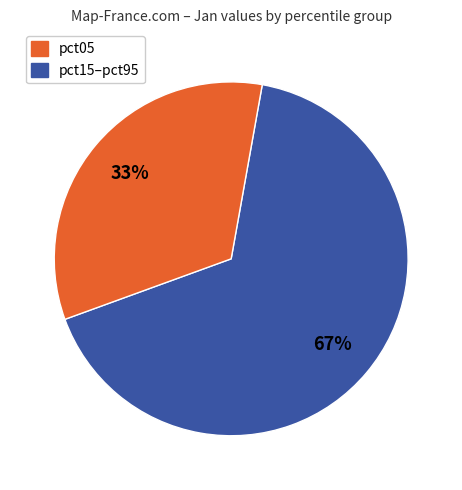

Does any single category account for the majority?

Yes